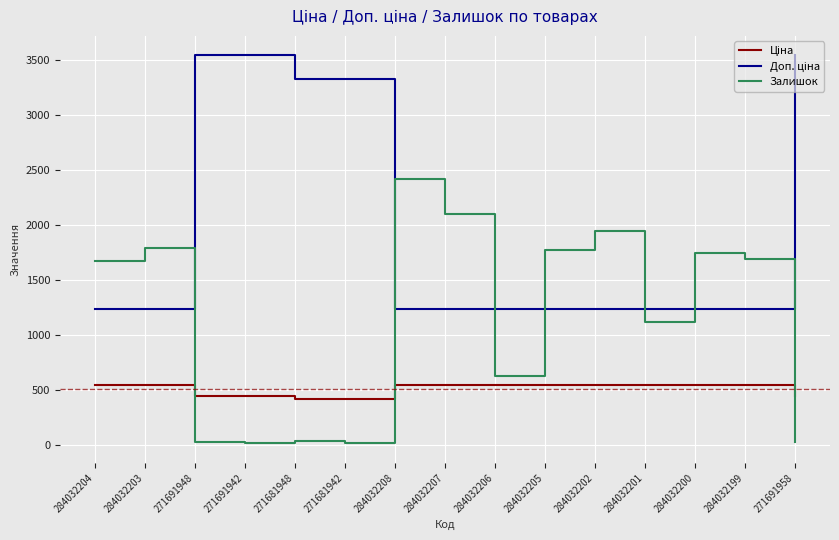

How many lines are shown in the chart?

3